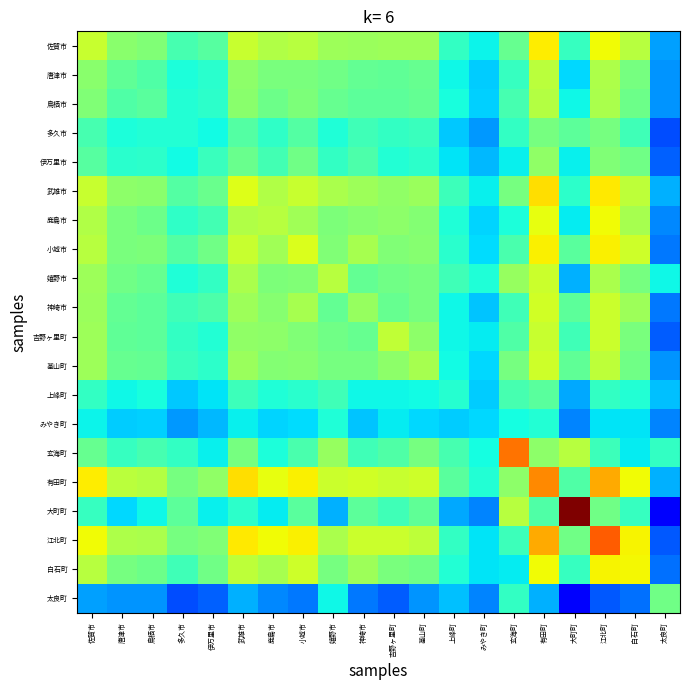

What is the total value across all series at 江北町?

3.1